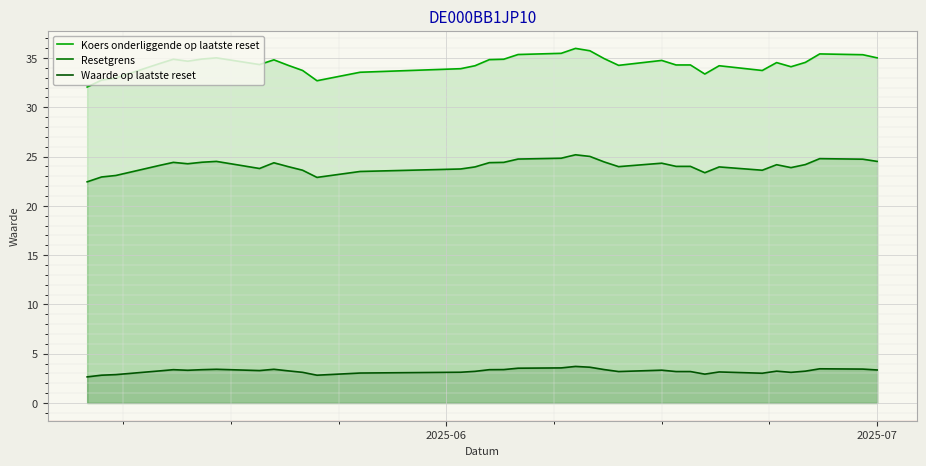

Rank the series by their average value, from lowest to highest.

Waarde op laatste reset, Resetgrens, Koers onderliggende op laatste reset